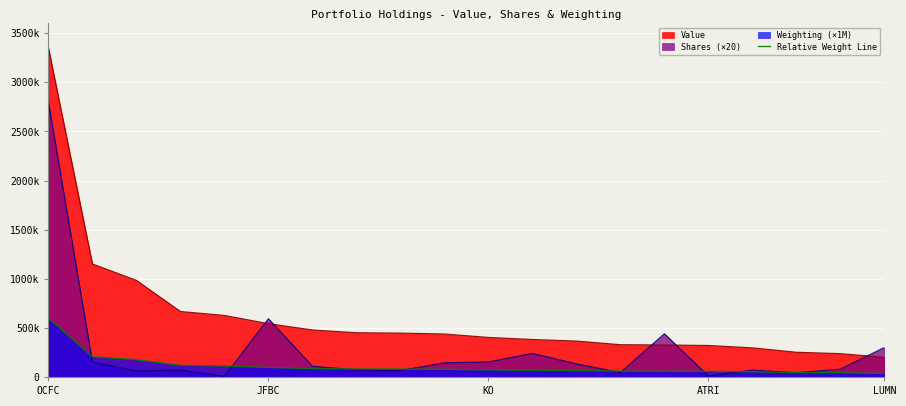

The value at KO is 72000. True or false?

True